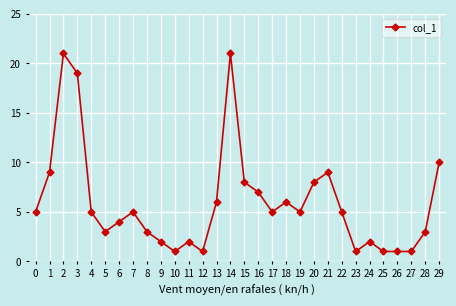

What is the greatest value displayed?

21